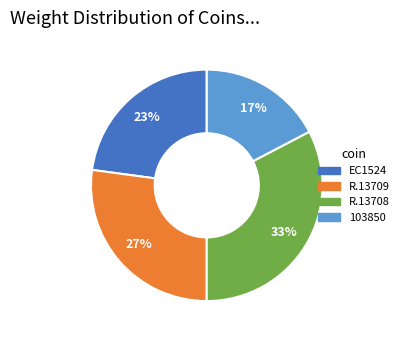

Is it true that EC1524 is 9% of the pie?

False